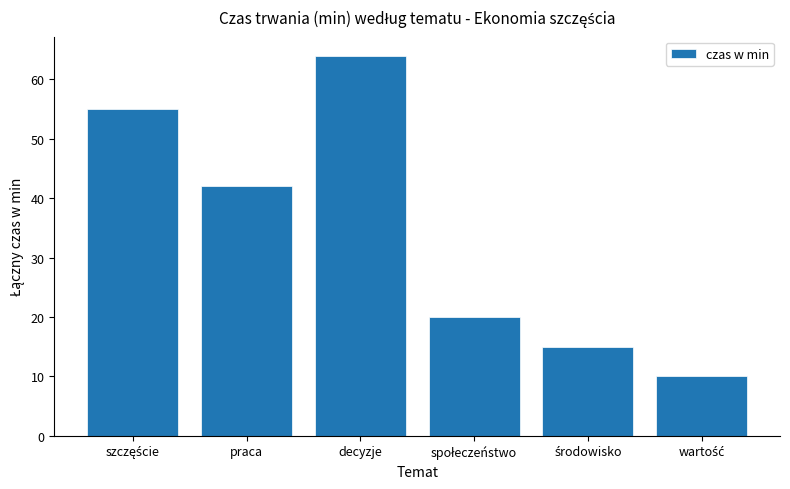

What is the value of the 6th bar from the left?

10